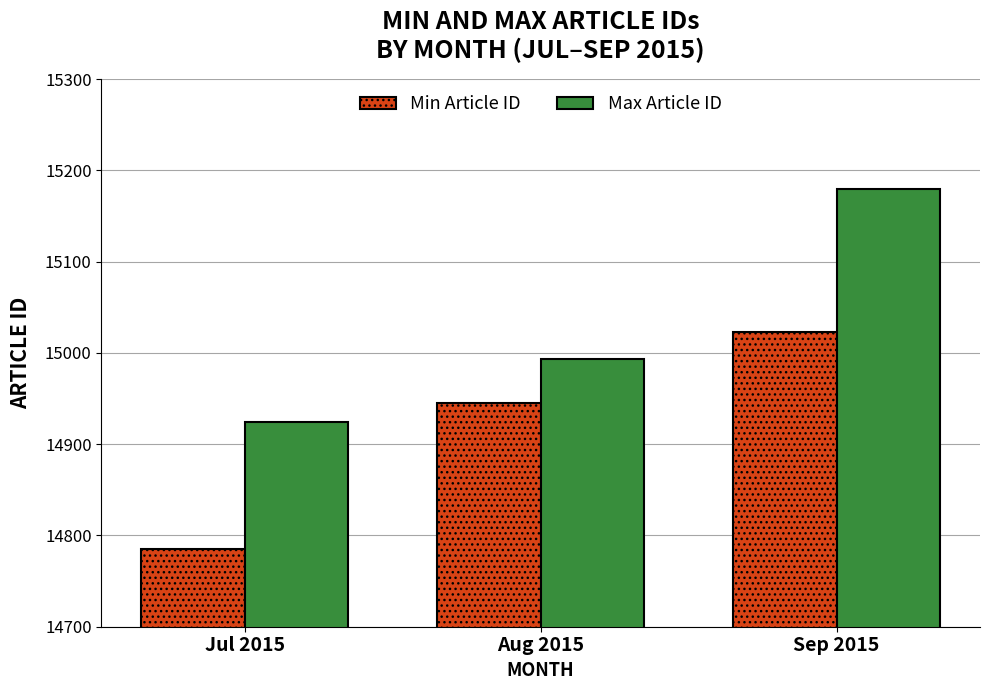

How many Max Article ID values are between 14924 and 15180?

3